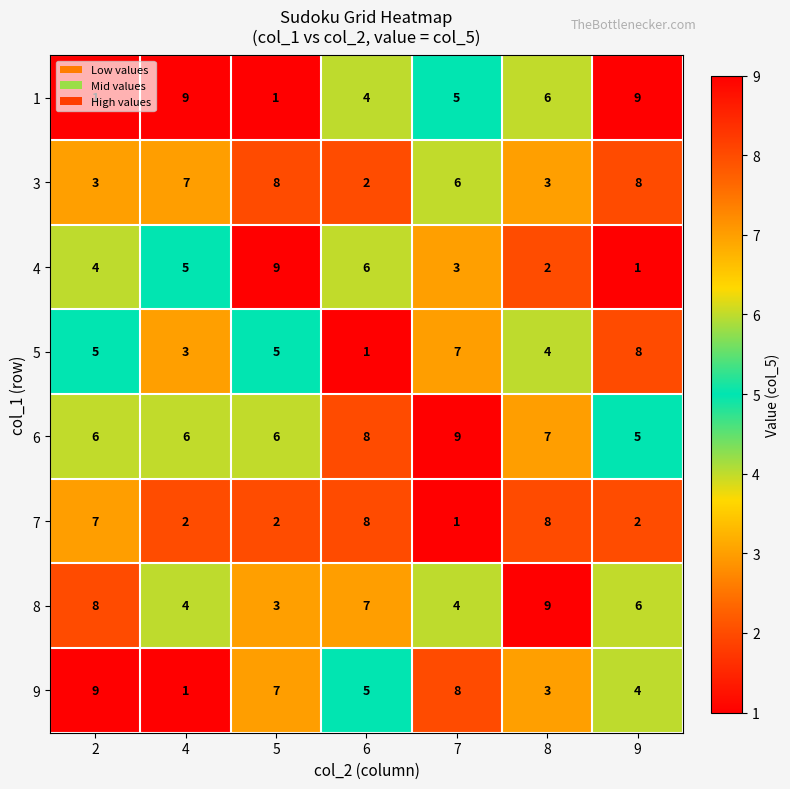

How many distinct data groups are displayed?

8